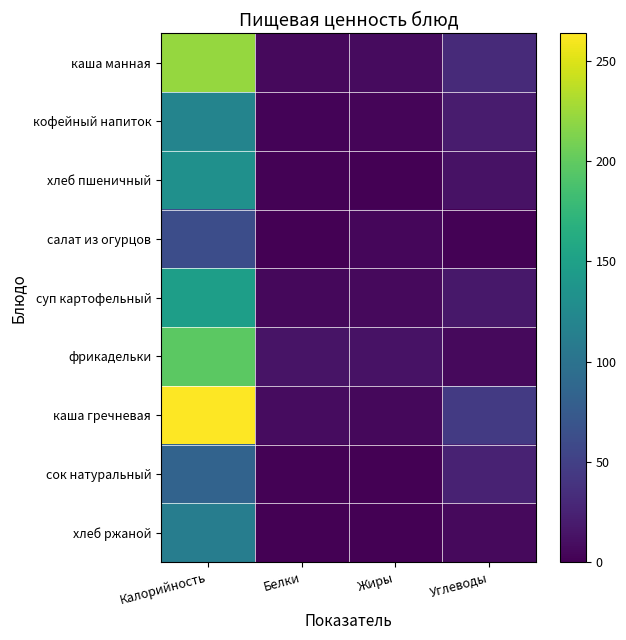

Reading left to right, list all the values displayed in this chart.

каша манная: Калорийность=222.0	Белки=6.2	Жиры=8.1	Углеводы=31.1
кофейный напиток: Калорийность=118.7	Белки=2.8	Жиры=3.2	Углеводы=19.7
хлеб пшеничный: Калорийность=132.5	Белки=1.9	Жиры=0.2	Углеводы=12.6
салат из огурцов: Калорийность=62.2	Белки=0.4	Жиры=5.0	Углеводы=1.8
суп картофельный: Калорийность=147.6	Белки=5.3	Жиры=6.7	Углеводы=17.0
фрикадельки: Калорийность=197.8	Белки=13.7	Жиры=12.8	Углеводы=6.8
каша гречневая: Калорийность=263.8	Белки=8.7	Жиры=5.4	Углеводы=45.0
сок натуральный: Калорийность=84.0	Белки=1.4	Жиры=0.0	Углеводы=25.6
хлеб ржаной: Калорийность=112.0	Белки=1.0	Жиры=0.4	Углеводы=7.0